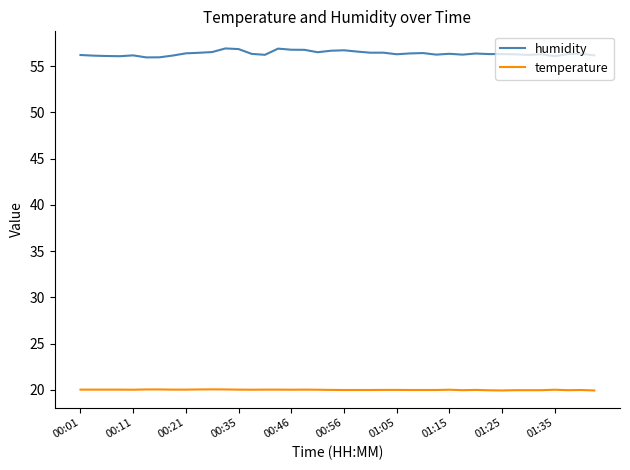

True or false: humidity and temperature intersect in this chart.

False